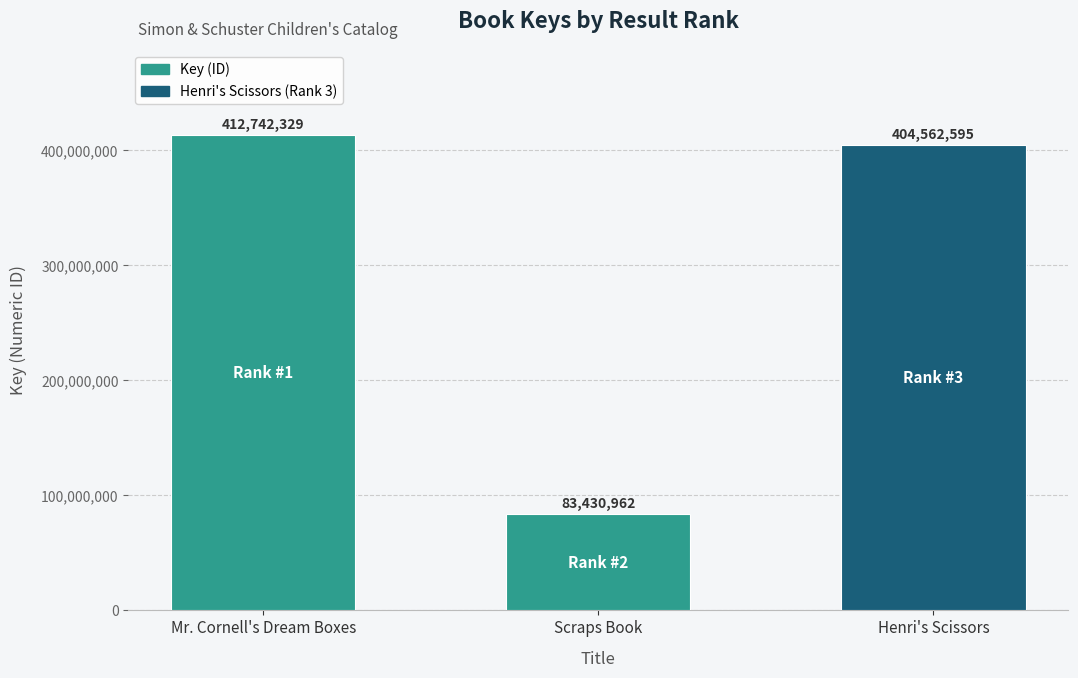

How many bars are there in total?

3